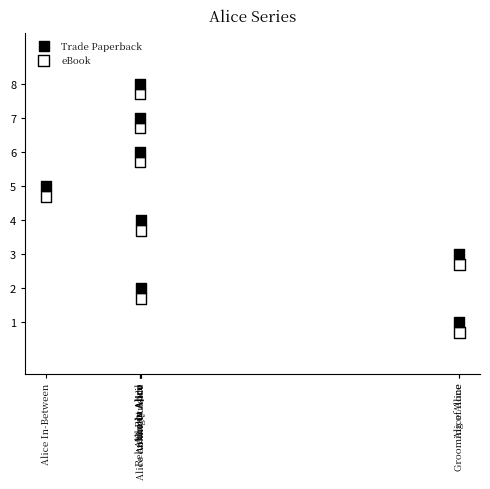

What is the X range (max minus min) for the scatter plot?

1432040.0